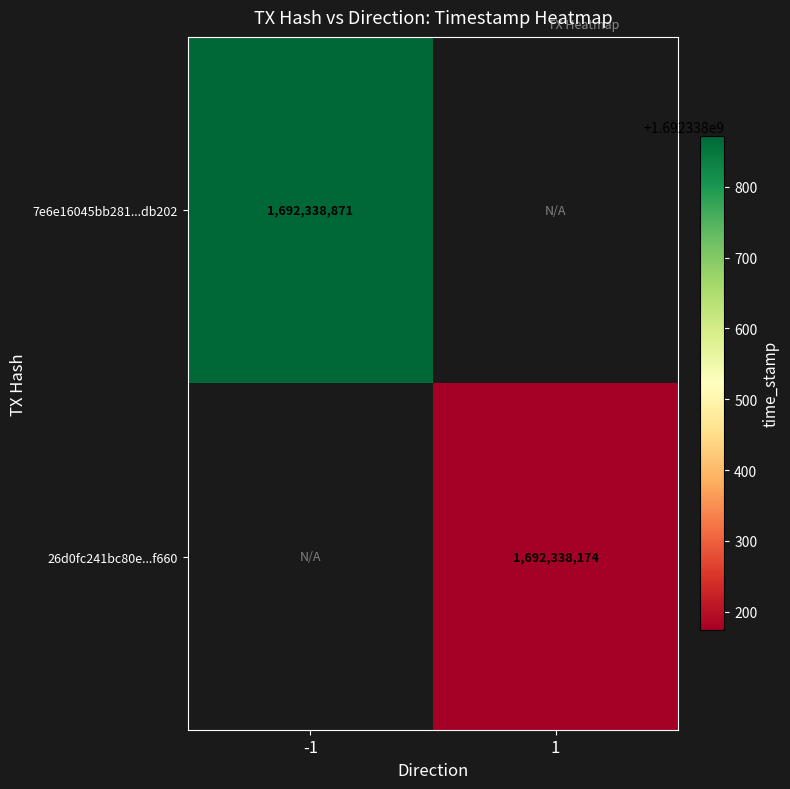

Which series has the largest range (max minus min)?

7e6e16045bb281ad553997c71e775a9454db202